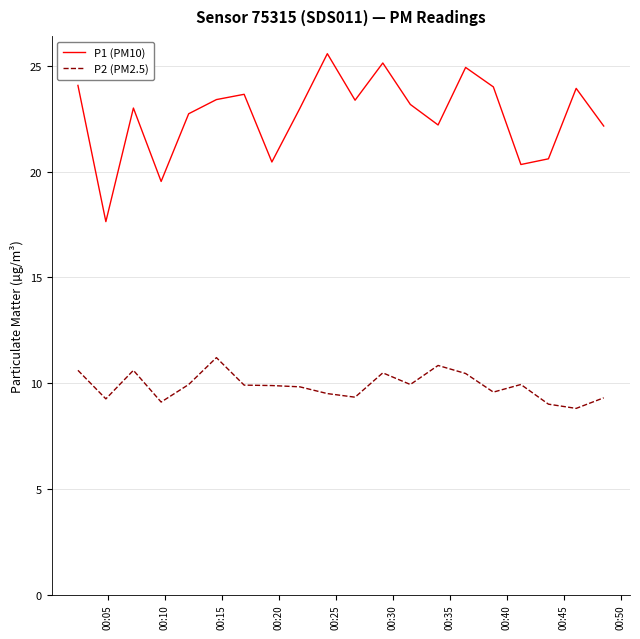

Rank the series by their maximum value, from lowest to highest.

P2 (PM2.5), P1 (PM10)